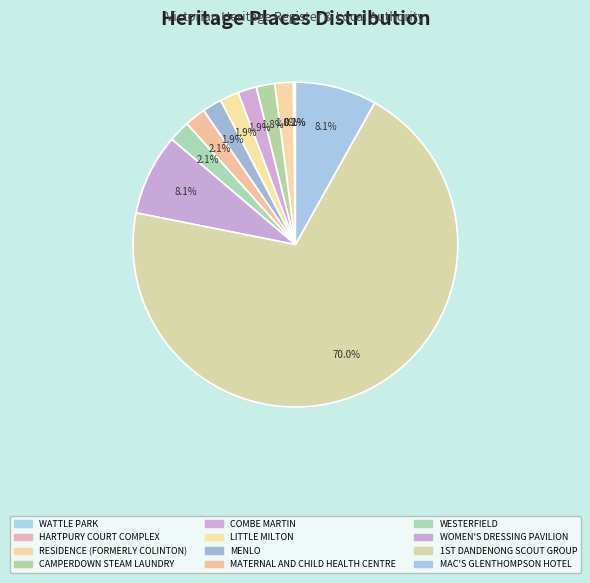

What is the largest slice in the pie chart?

1ST DANDENONG SCOUT GROUP